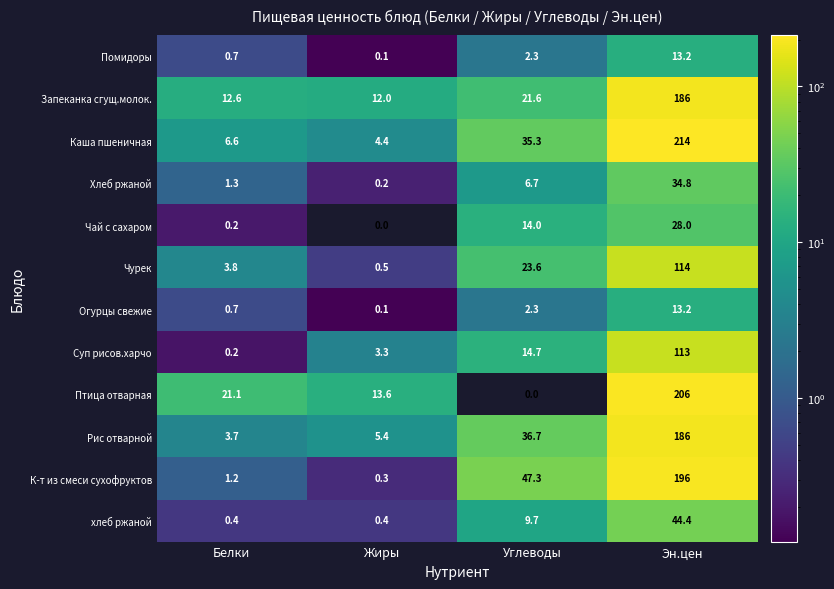

What value does the Огурцы свежие series have at Эн.цен?

13.2